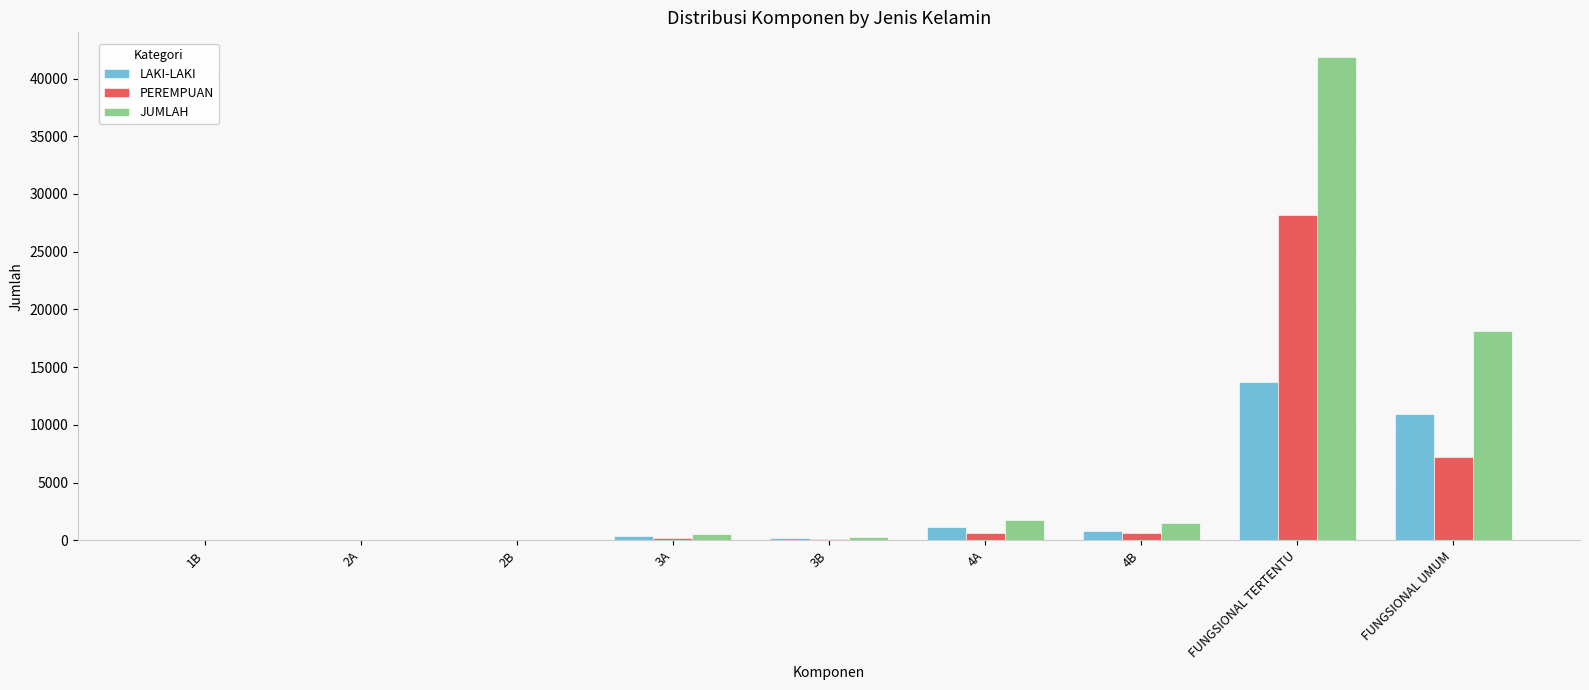

Does the chart contain stacked bars?

No